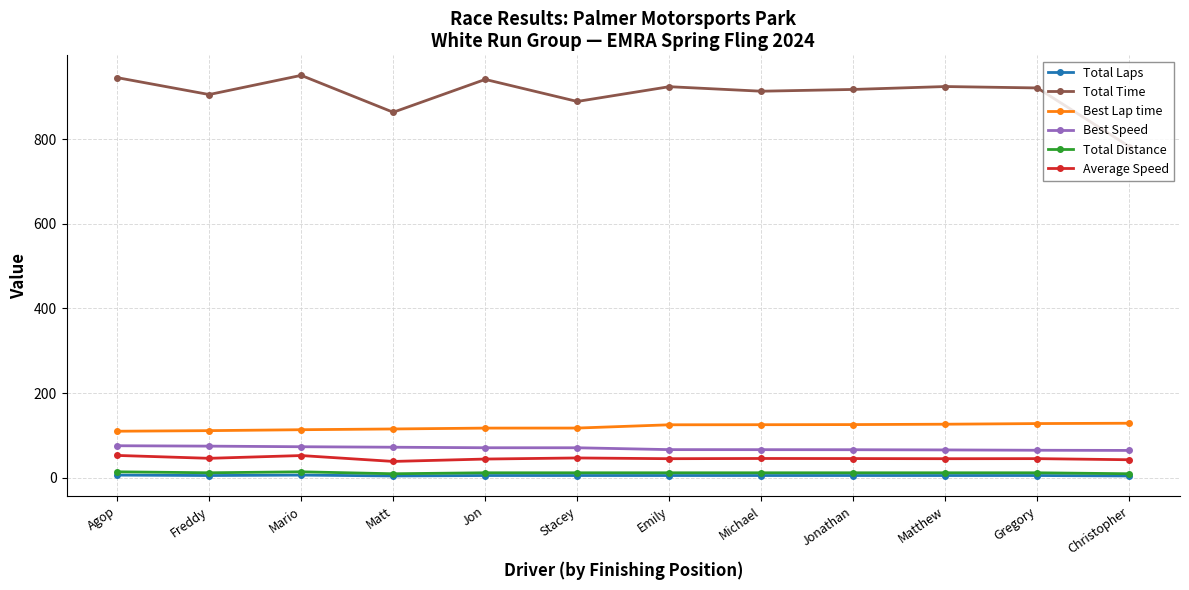

True or false: Average Speed has more than 1 points higher than both neighbors.

True